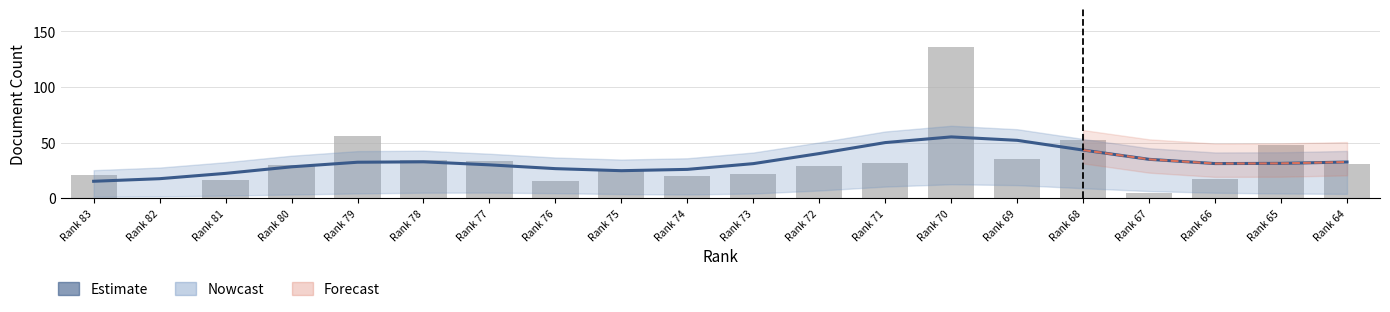

How many data points does each series have?

20